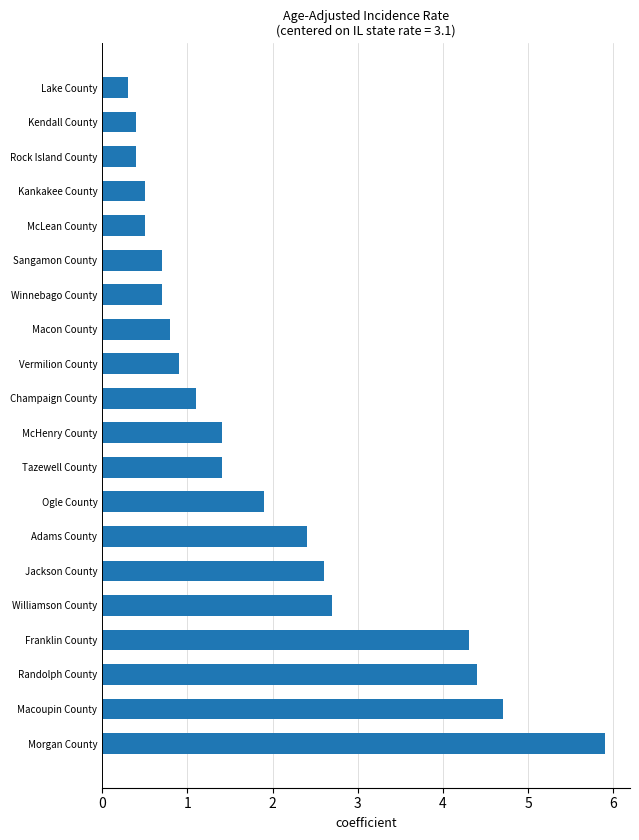

Is it true that the value at Kankakee County is 0.5?

True